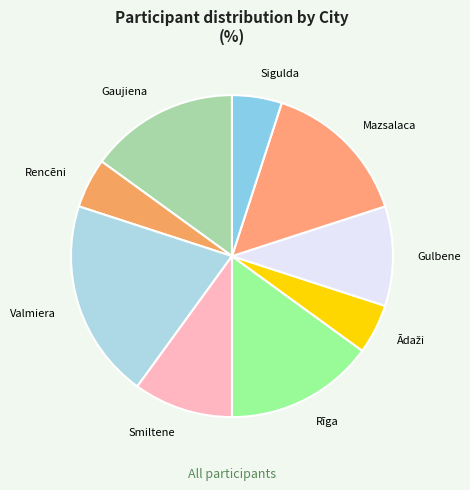

Which slice is the largest?

Valmiera